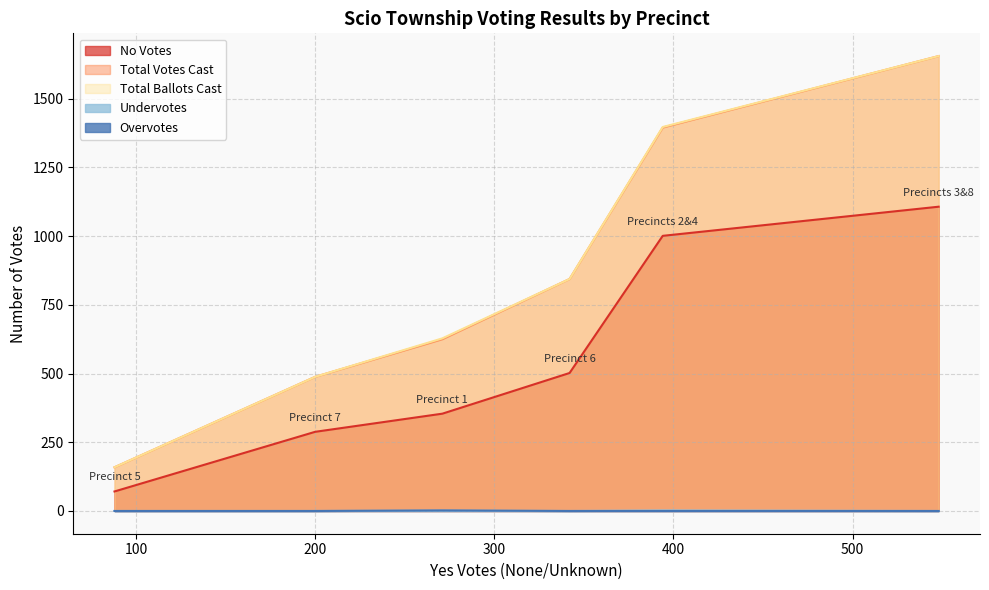

How many lines are shown in the chart?

5